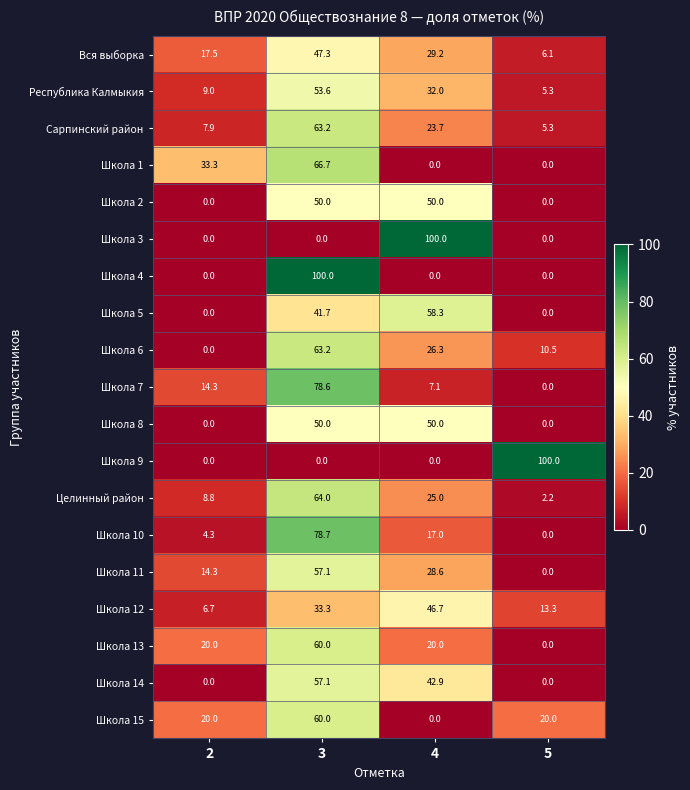

How many values in the Сарпинский район series exceed 23?

2